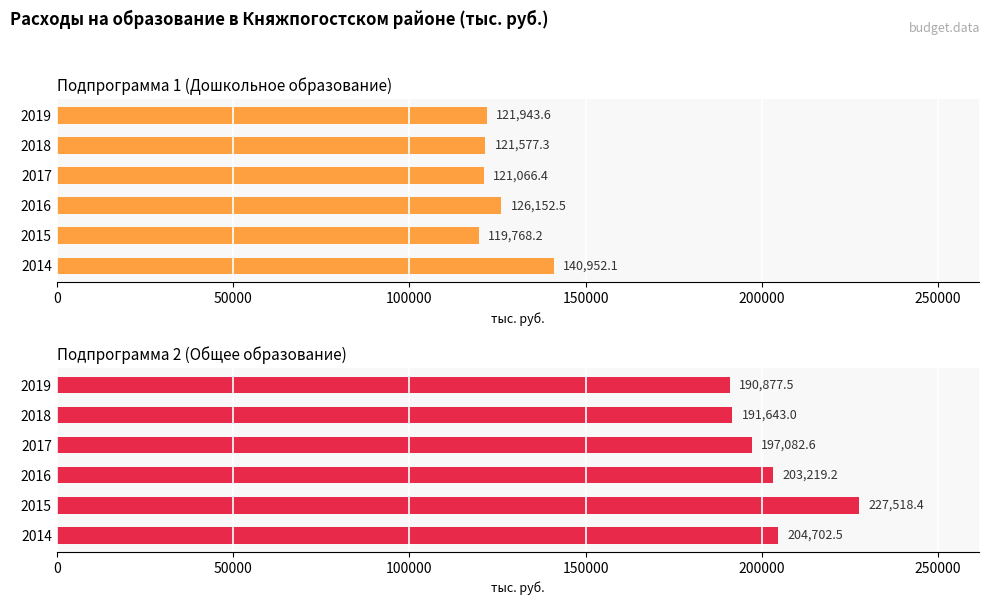

Rank the series by their maximum value, from lowest to highest.

Подпрограмма 1 (Дошкольное образование), Подпрограмма 2 (Общее образование)